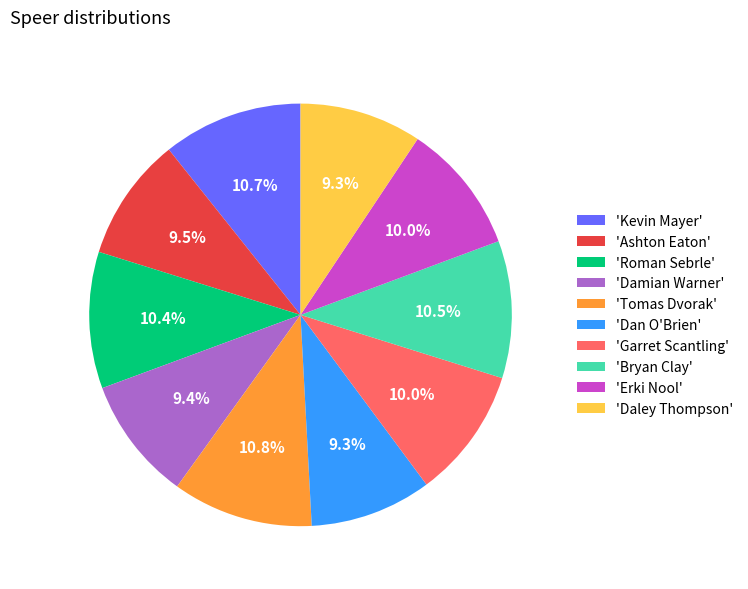

Does 'Erki Nool' account for over 50% of the chart?

No